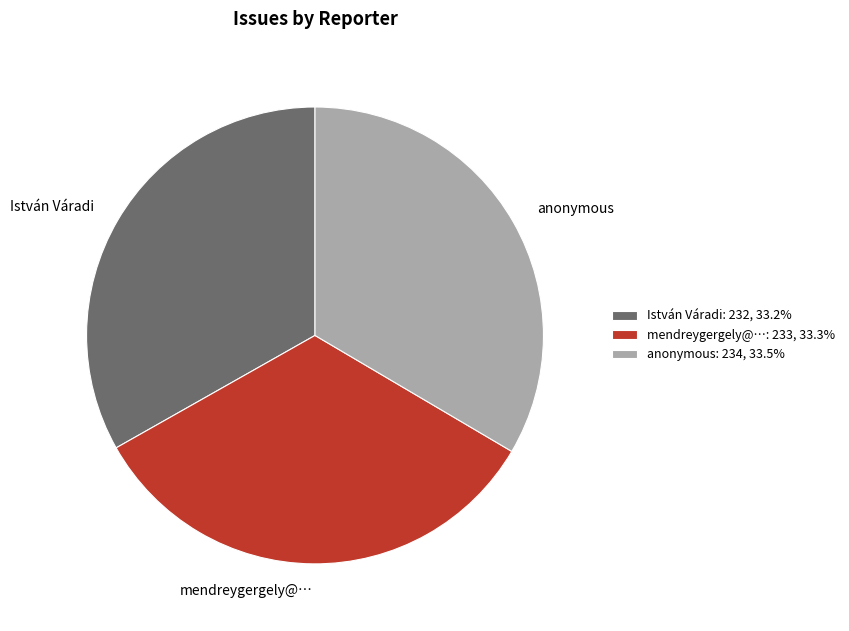

Combined, do István Váradi: 232, 33.2% and anonymous: 234, 33.5% account for over 50%?

Yes